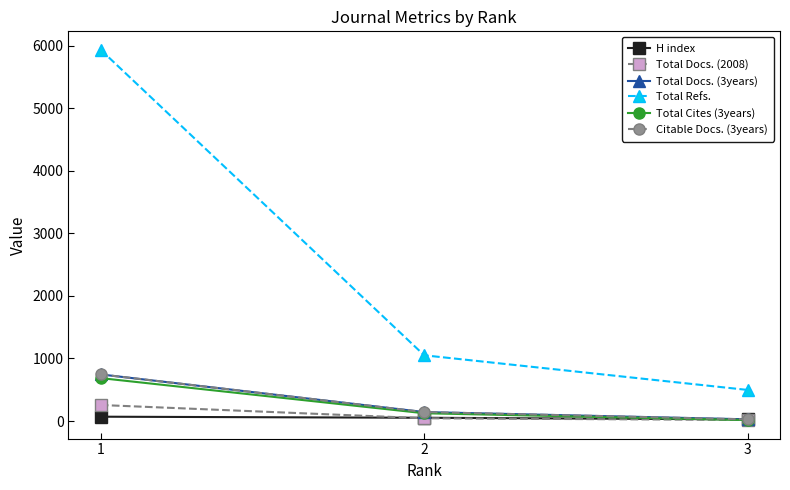

Is the value of Total Refs. at 3 greater than the value of Total Docs. (2008) at 1?

Yes